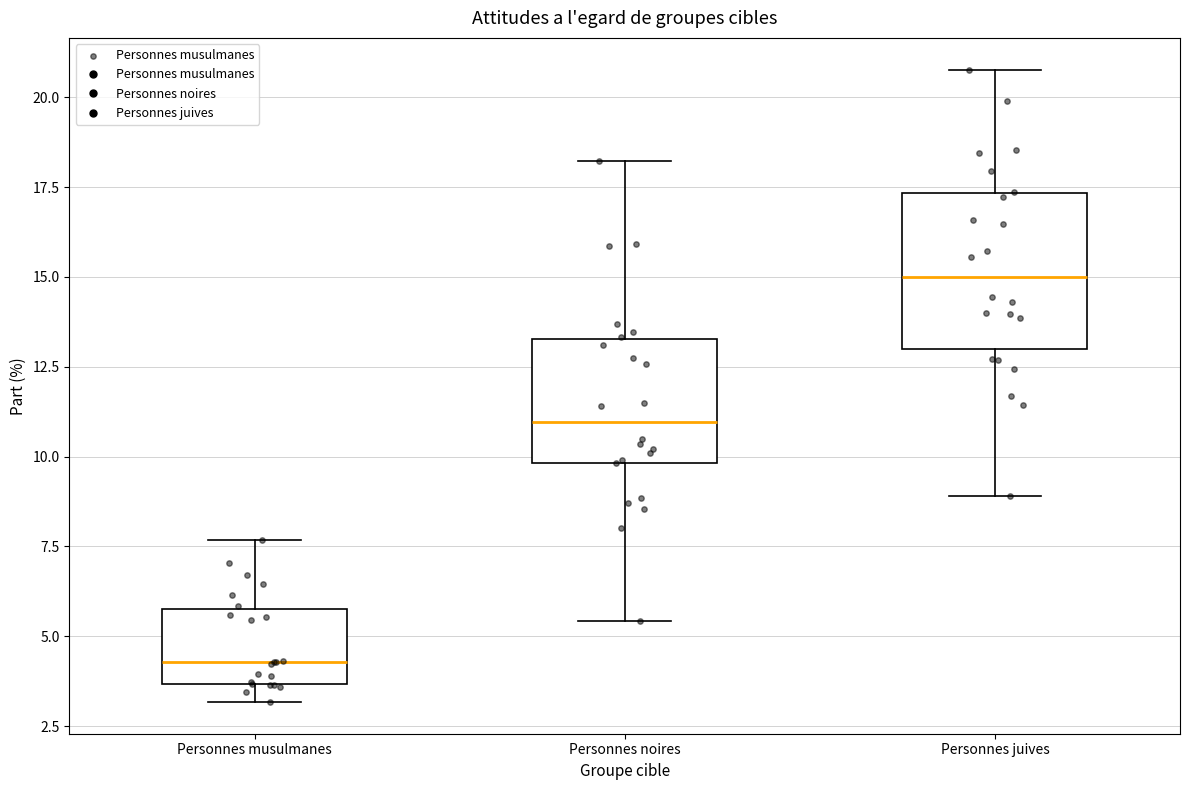

Reading left to right, transcribe this box plot: for each box, give where its median line is, the range the box spans, and where its two whiskers end, as read against the y-axis. The values are not printed on the chart, so give them approximately, as read against the axis.

Personnes musulmanes: median 4.5, box 3.5 to 6.0, whiskers 3.0 to 7.5
Personnes noires: median 11.0, box 10.0 to 13.5, whiskers 5.5 to 18.0
Personnes juives: median 15.0, box 13.0 to 17.5, whiskers 9.0 to 21.0